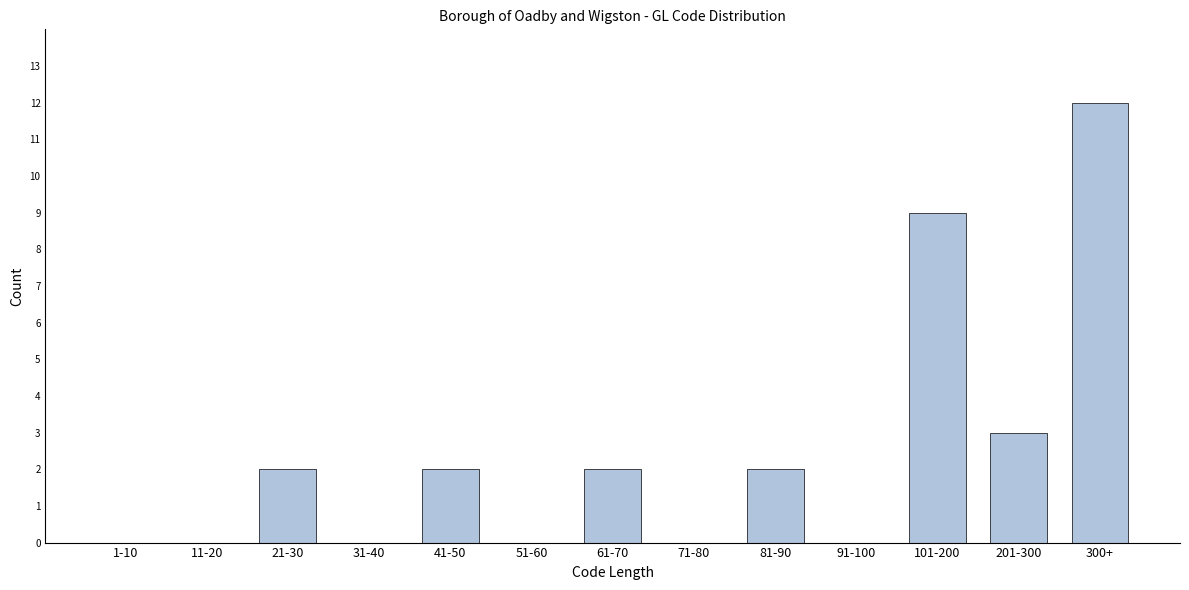

Reading left to right, what are all the values shown in this chart?

1-10=0	11-20=0	21-30=2	31-40=0	41-50=2	51-60=0	61-70=2	71-80=0	81-90=2	91-100=0	101-200=9	201-300=3	300+=12